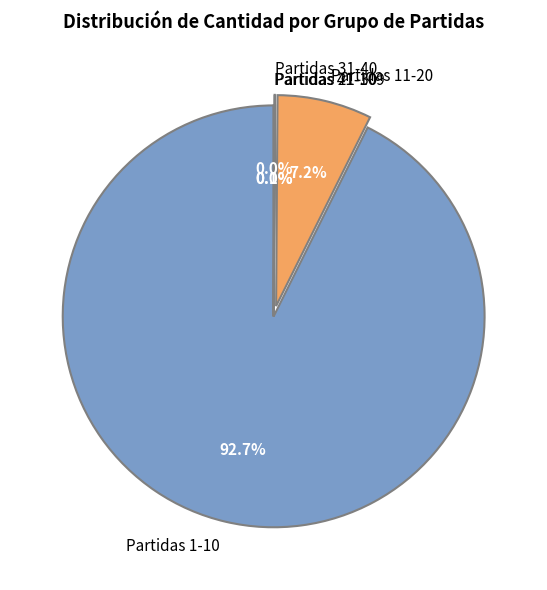

Which category has the biggest portion of the pie?

Partidas 1-10